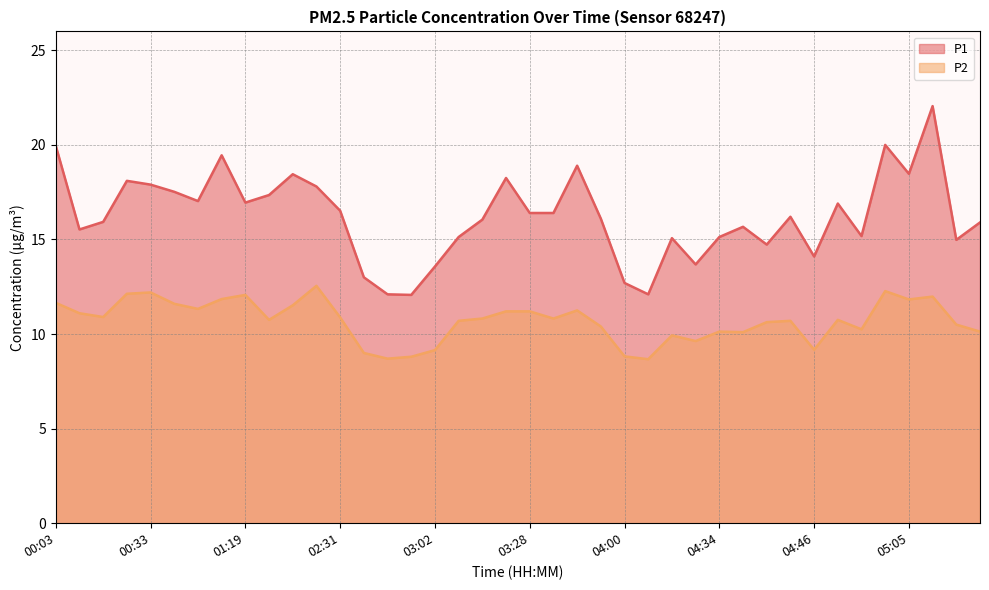

Which category has the lowest value across all series?

04:03